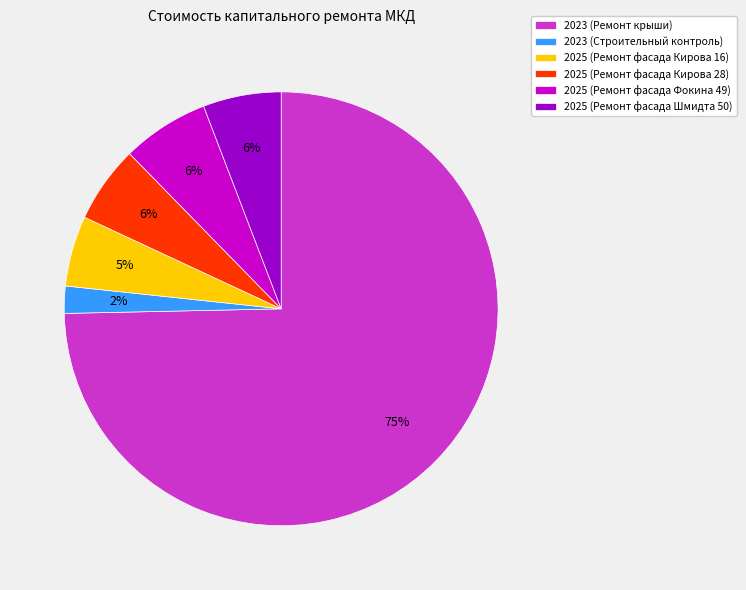

How many slices are in this pie chart?

6